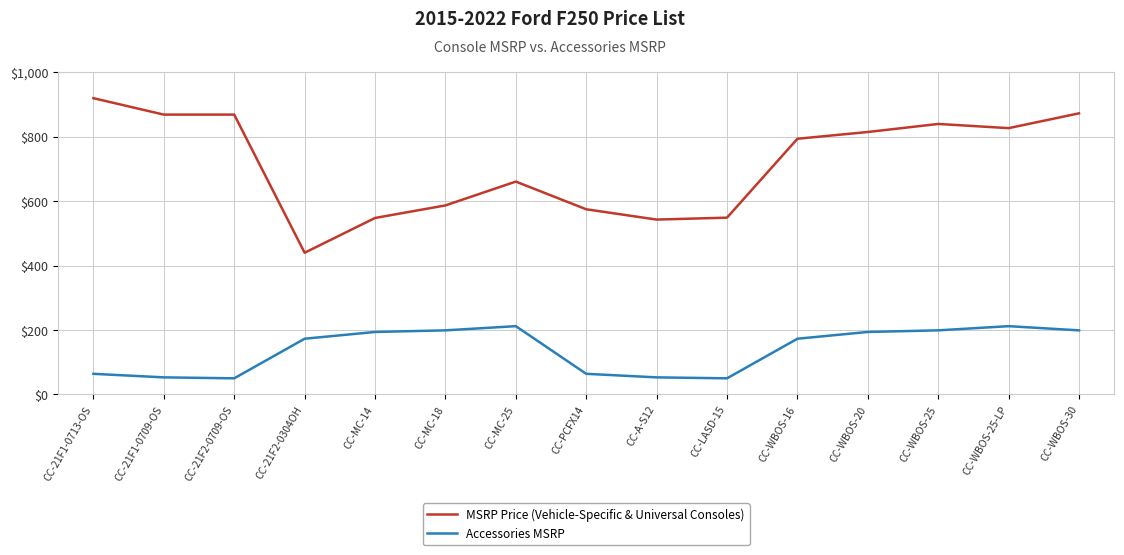

Rank the series by their maximum value, from highest to lowest.

MSRP Price (Vehicle-Specific & Universal Consoles), Accessories MSRP